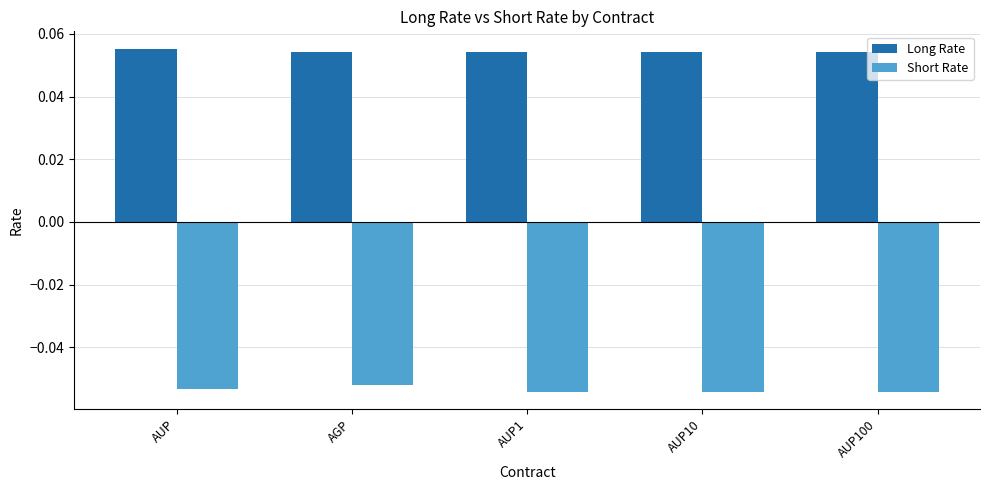

Is the value of Long Rate at AUP100 greater than the value of Short Rate at AUP100?

Yes